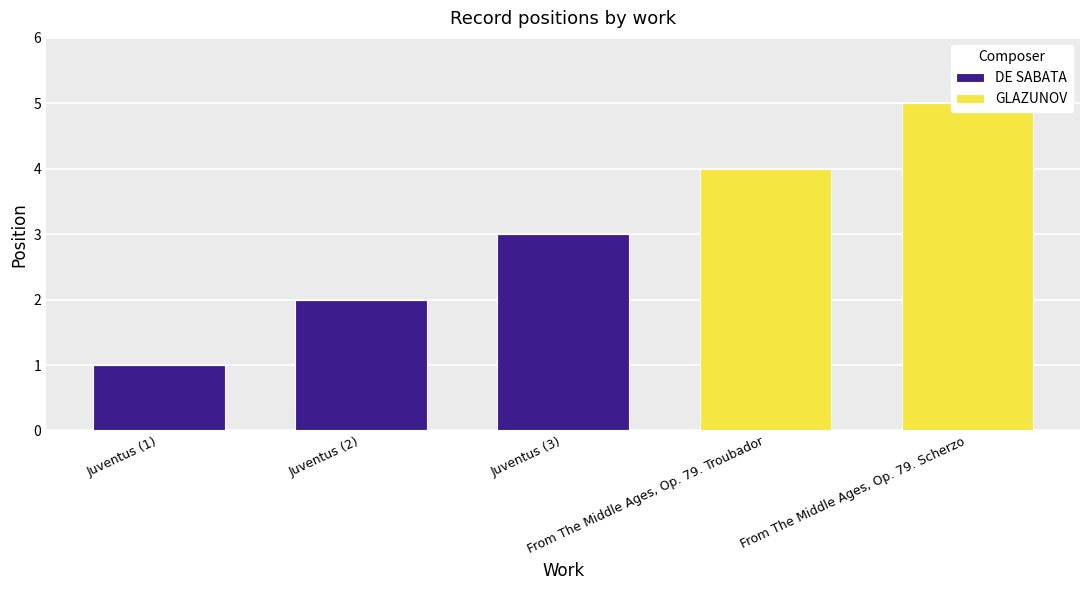

What is the difference between the maximum and second lowest values in the DE SABATA series?

3